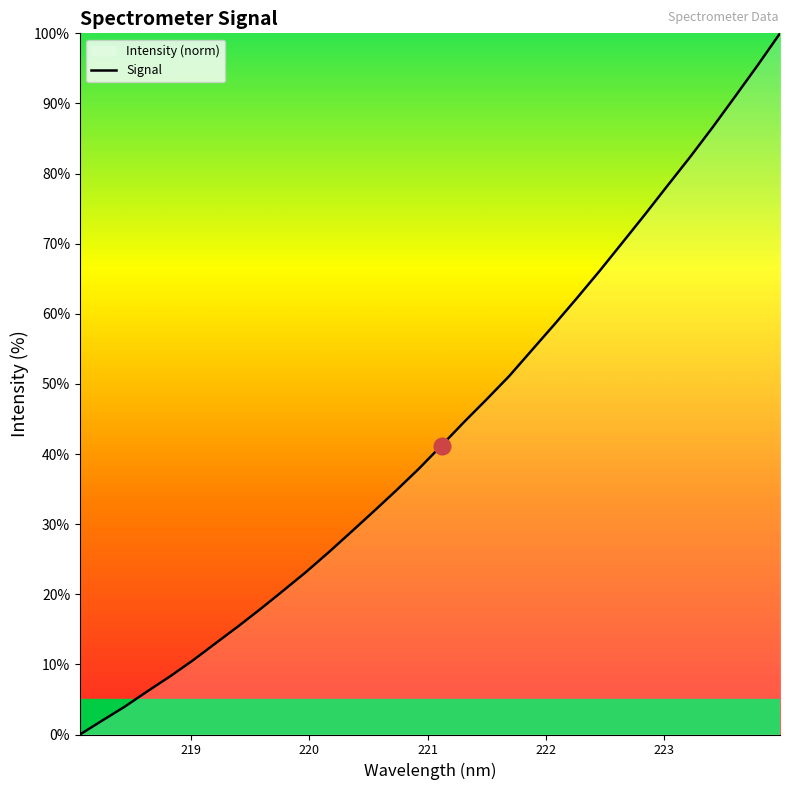

What is the difference between the maximum and minimum values?

100.0